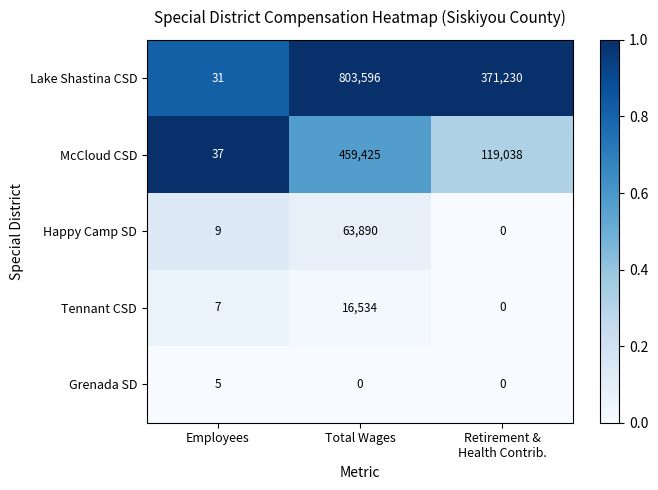

Reading left to right, what are all the values shown in this chart?

Lake Shastina CSD: 31	803596	371230
McCloud CSD: 37	459425	119038
Happy Camp SD: 9	63890	0
Tennant CSD: 7	16534	0
Grenada SD: 5	0	0